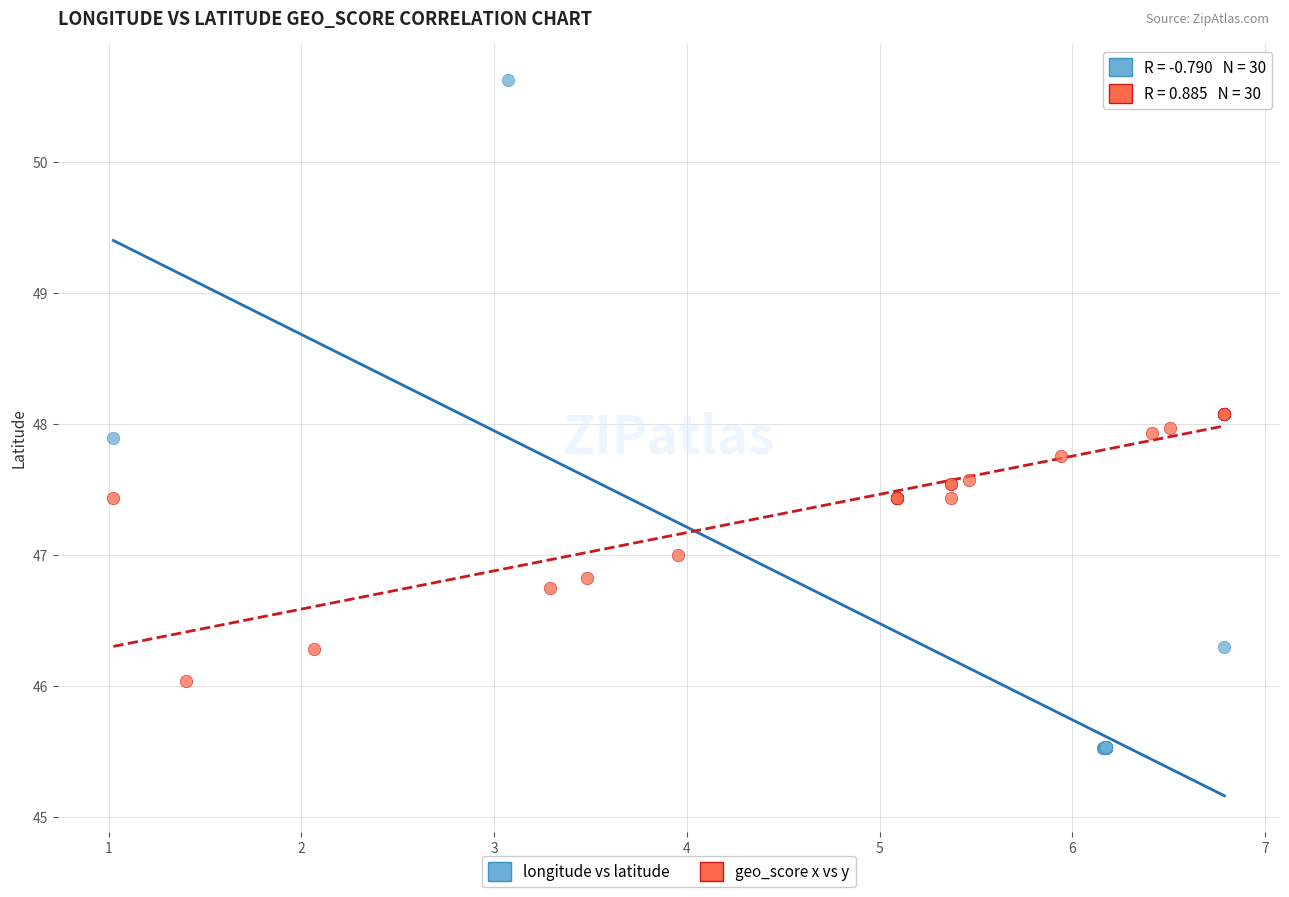

Which series contains the highest Y value?

longitude vs latitude